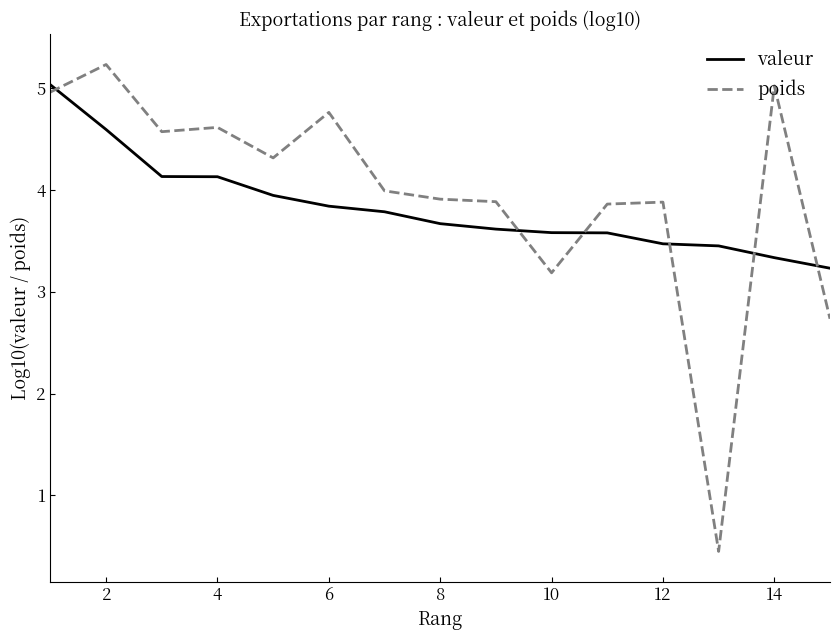

True or false: poids has more than 2 points higher than both neighbors.

True